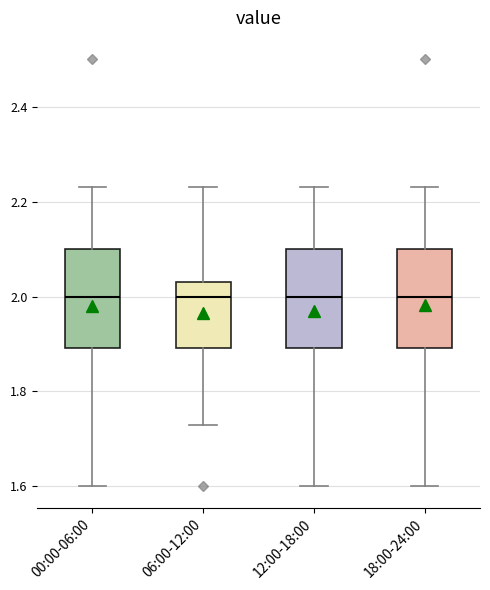

Where is the lower edge of the box for 18:00-24:00 on the y-axis? The values are not printed on the chart, so give them approximately, as read against the axis.

1.90